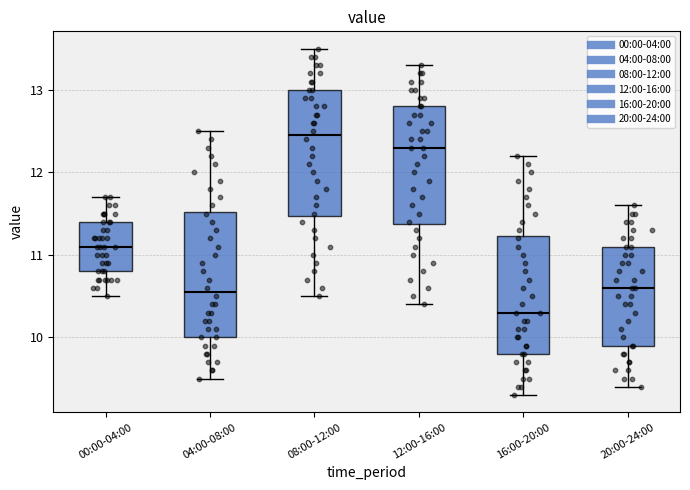

Reading left to right, read every box against the y-axis: the position of its median line, the range the box covers, and the ends of its whiskers. The values are not printed on the chart, so give them approximately, as read against the axis.

00:00-04:00: median 11.1, box 10.8 to 11.4, whiskers 10.5 to 11.7
04:00-08:00: median 10.6, box 10.0 to 11.5, whiskers 9.5 to 12.5
08:00-12:00: median 12.5, box 11.5 to 13.0, whiskers 10.5 to 13.5
12:00-16:00: median 12.3, box 11.4 to 12.8, whiskers 10.4 to 13.3
16:00-20:00: median 10.3, box 9.8 to 11.2, whiskers 9.3 to 12.2
20:00-24:00: median 10.6, box 9.9 to 11.1, whiskers 9.4 to 11.6